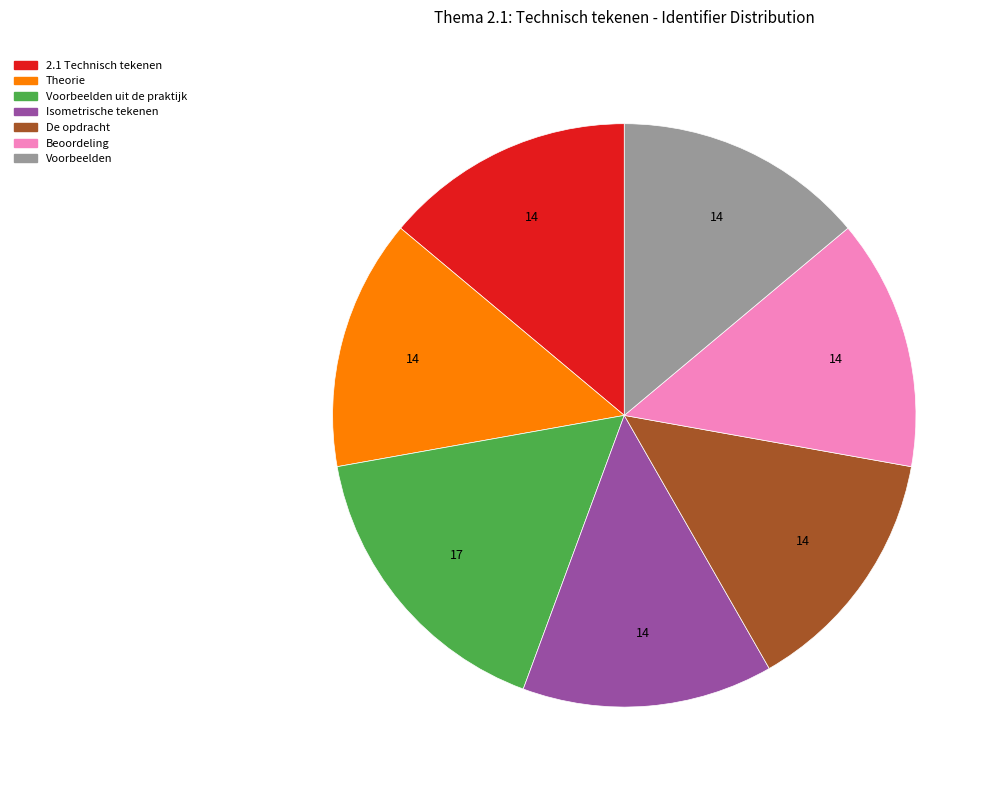

Is there a majority slice in this chart?

No